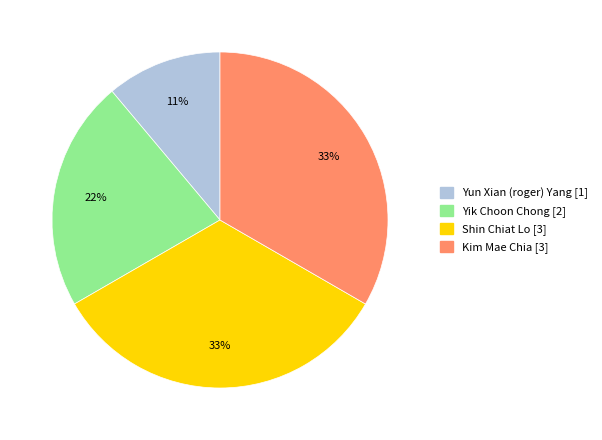

Do Shin Chiat Lo and Kim Mae Chia together represent more than half of the pie?

Yes